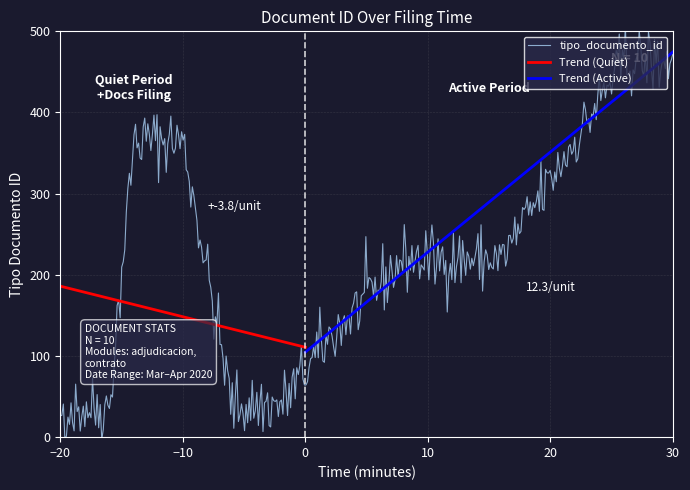

What is the minimum value for Trend (Quiet)?

110.7